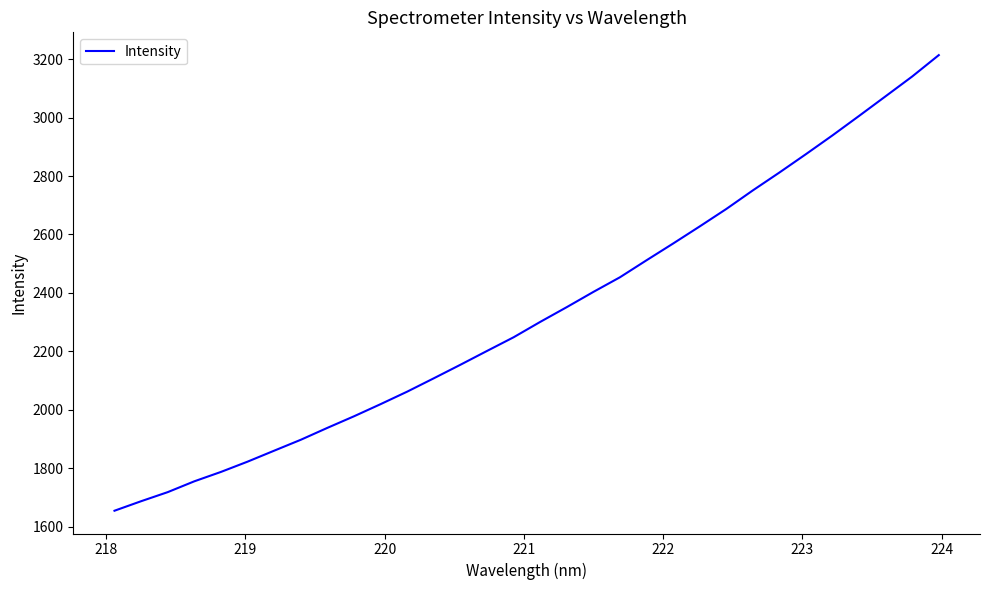

What is the minimum value shown in the chart?

1654.8